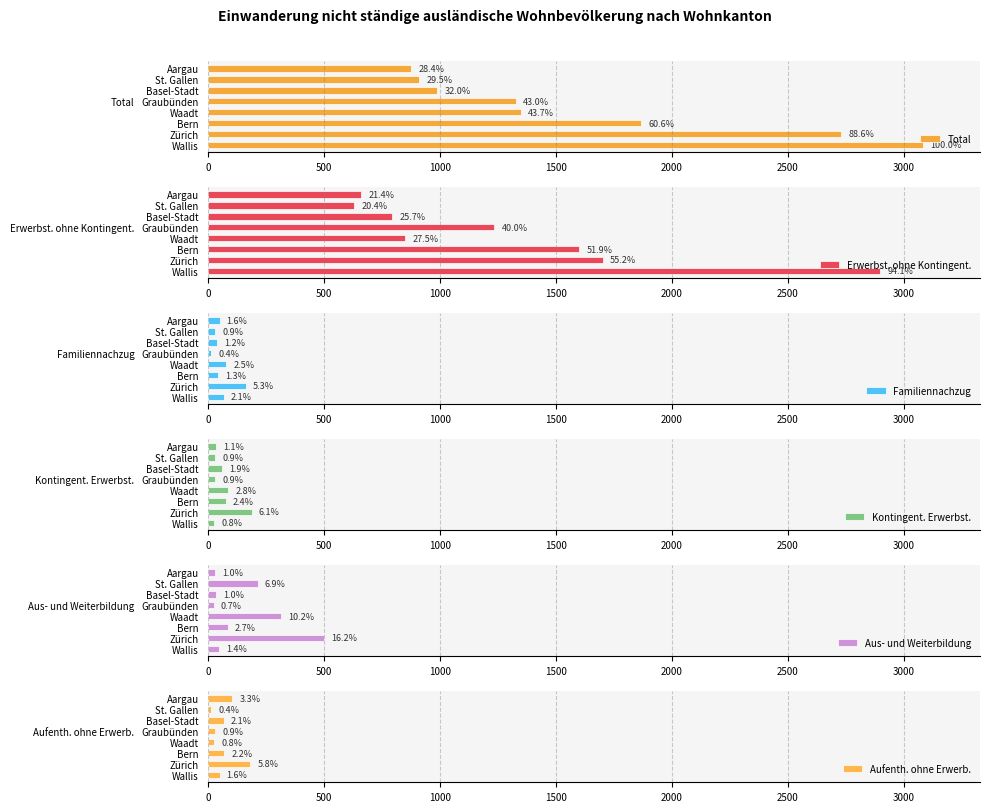

How many values in the Erwerbst. ohne Kontingent. series exceed 1233?

3